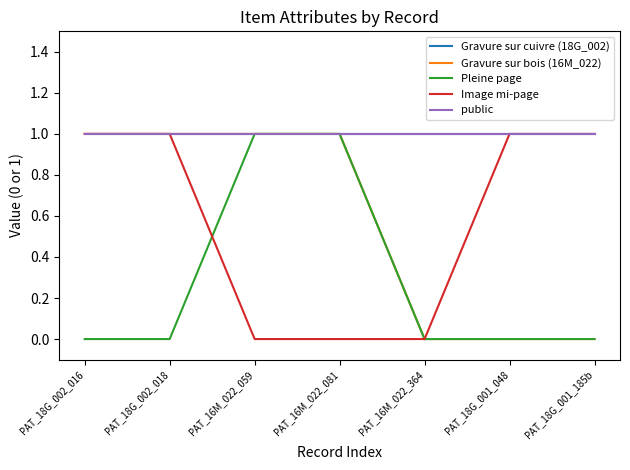

Between PAT_18G_002_018 and PAT_16M_022_364, which series saw the biggest shift?

Gravure sur bois (16M_022)